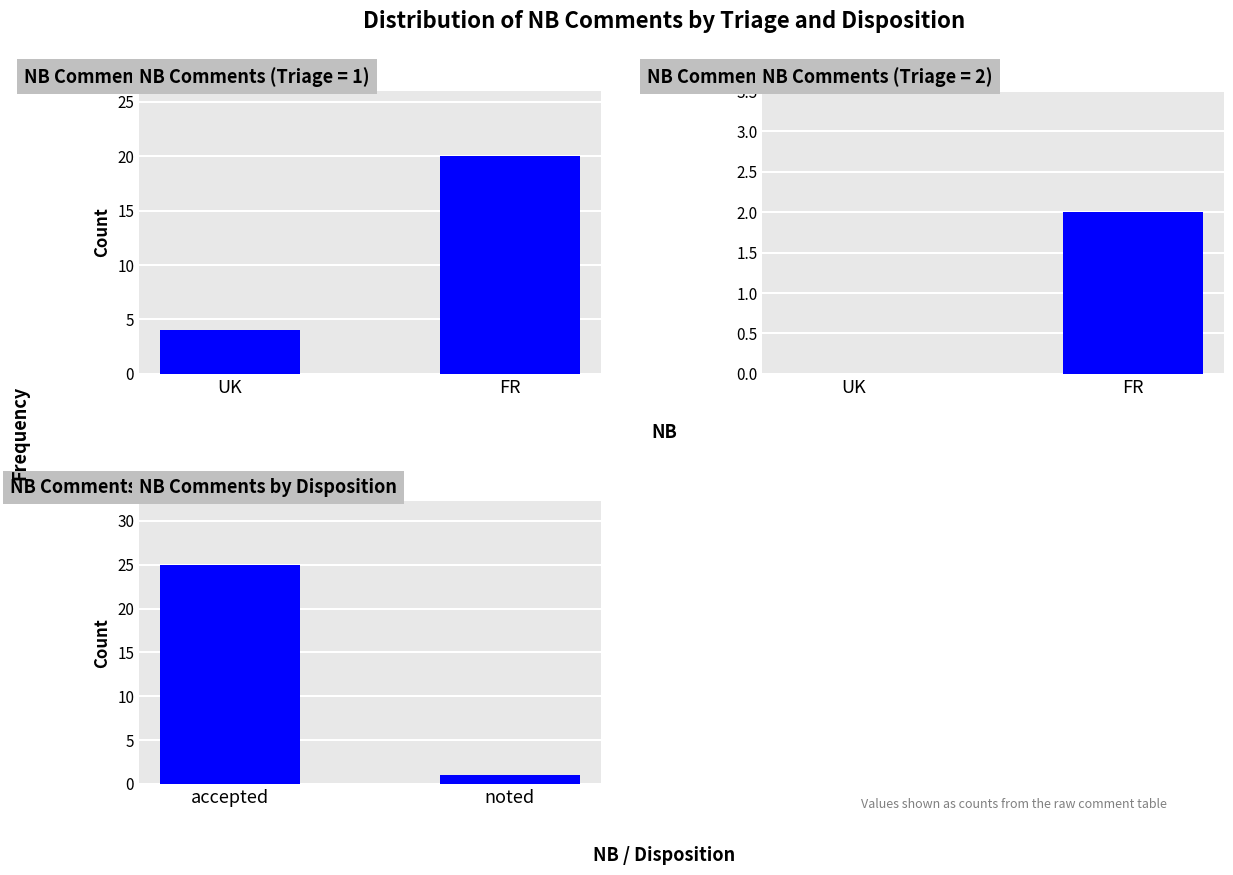

What is the approximate value of Triage=1 at FR, to the nearest 5?

20